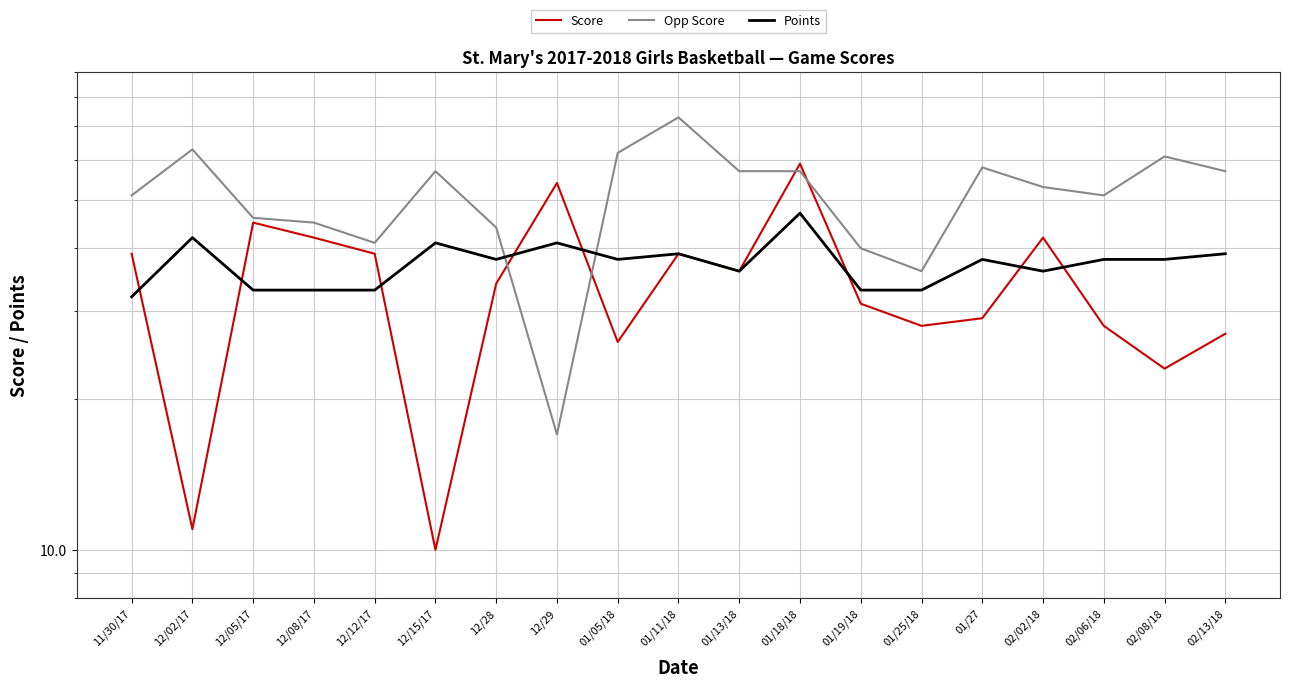

Reading right to left, what are all the values shown in this chart?

Score: 27	23	28	42	29	28	31	59	36	39	26	54	34	10	39	42	45	11	39
Opp Score: 57	61	51	53	58	36	40	57	57	73	62	17	44	57	41	45	46	63	51
Points: 39	38	38	36	38	33	33	47	36	39	38	41	38	41	33	33	33	42	32